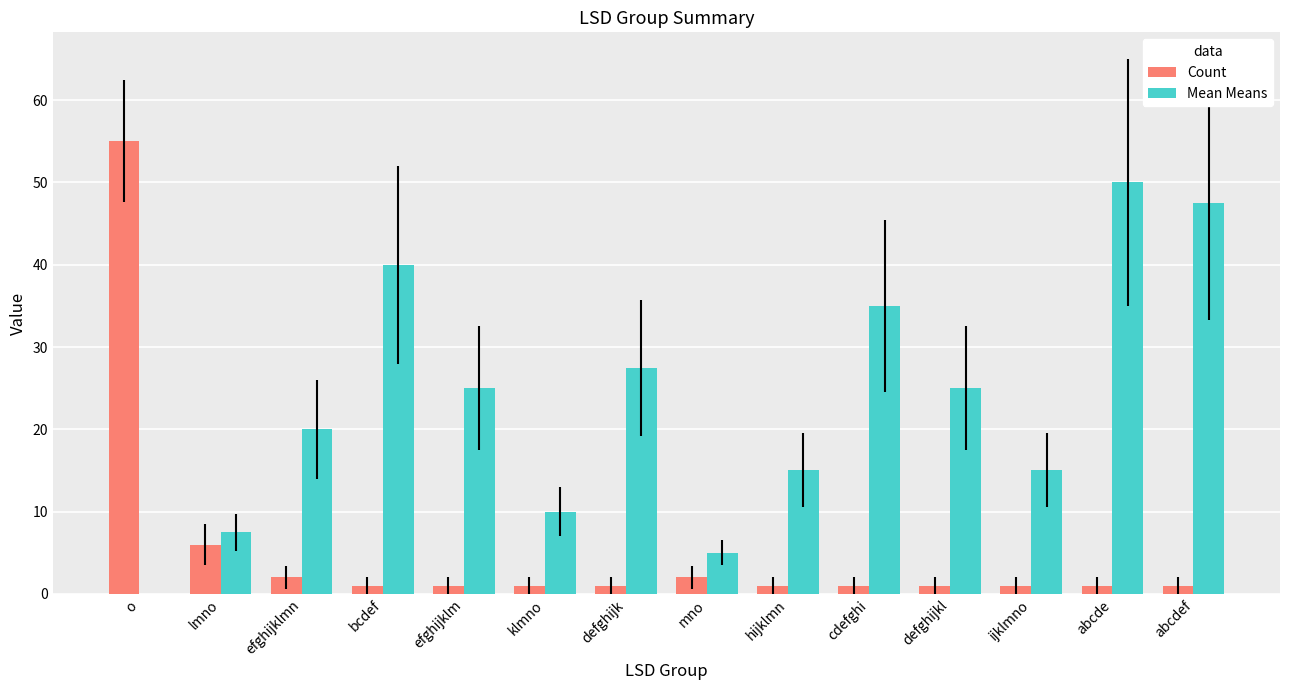

Reading left to right, what are all the values shown in this chart?

Count: 55.0	6.0	2.0	1.0	1.0	1.0	1.0	2.0	1.0	1.0	1.0	1.0	1.0	1.0
Mean Means: 0.0	7.5	20.0	40.0	25.0	10.0	27.5	5.0	15.0	35.0	25.0	15.0	50.0	47.5